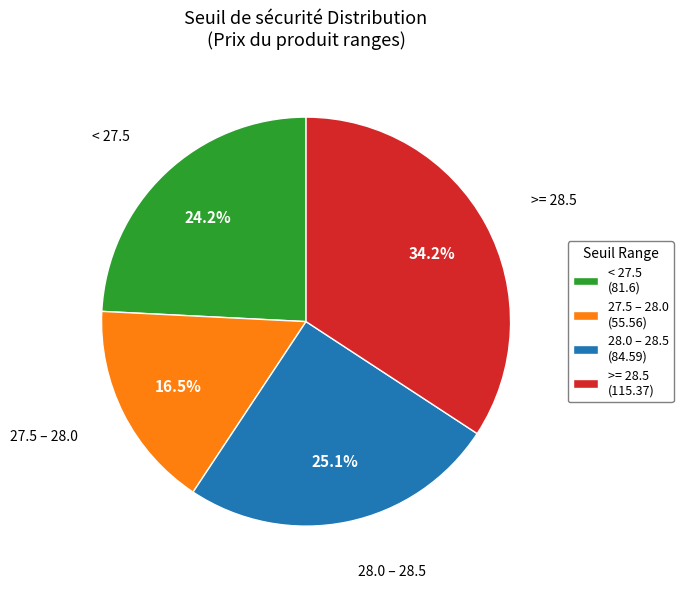

Does 27.5 – 28.0 (55.56) account for over 50% of the chart?

No